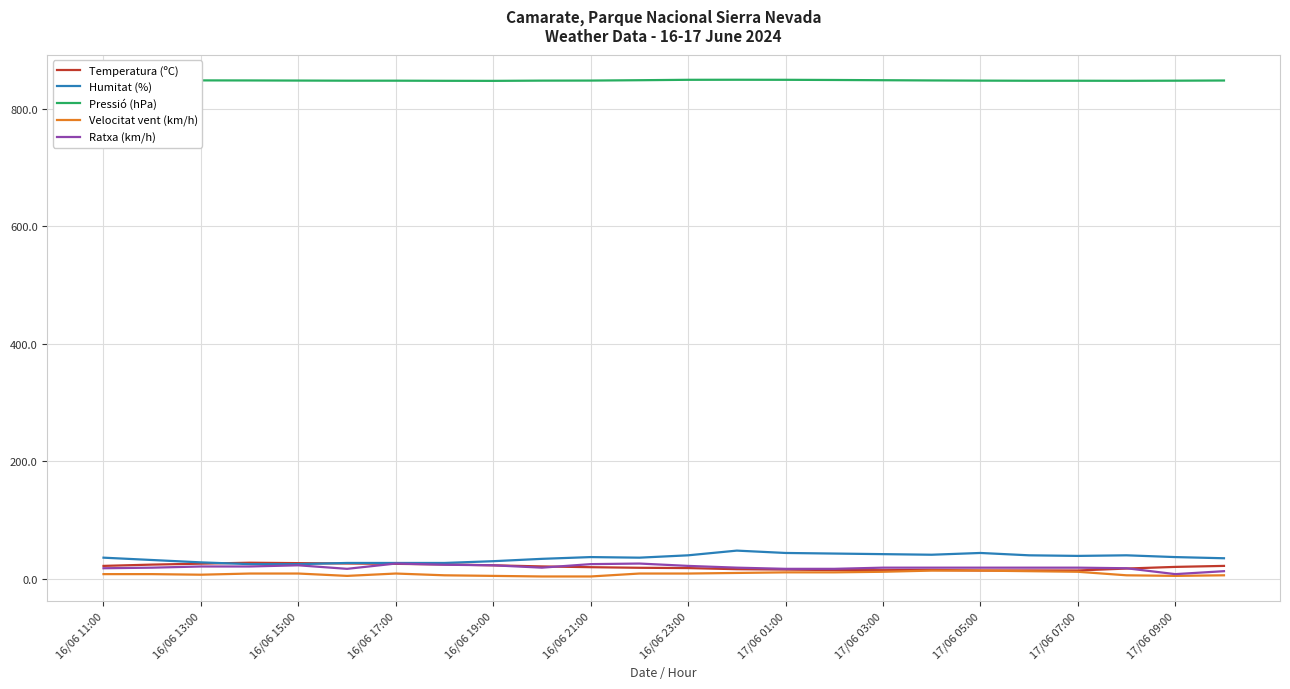

True or false: Pressió (hPa) and Ratxa (km/h) intersect in this chart.

False